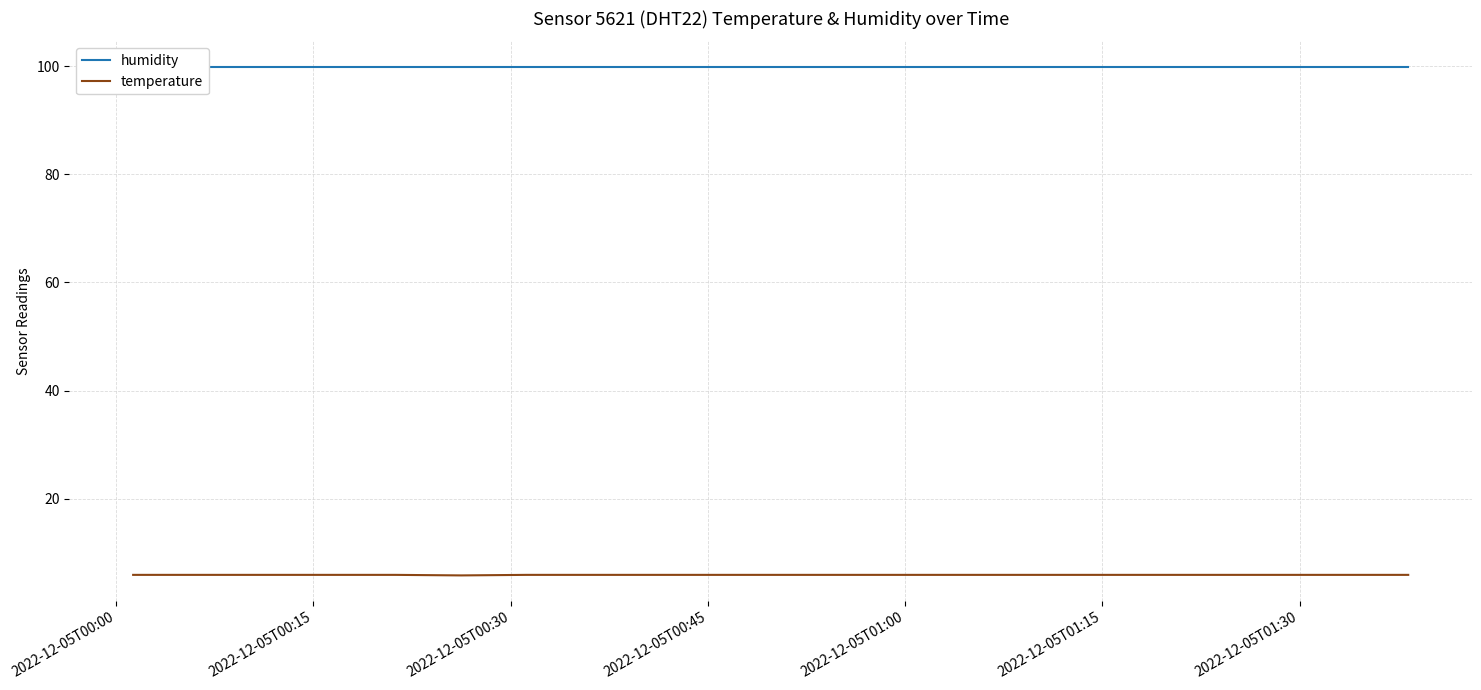

What are all the series names shown in the legend?

humidity, temperature